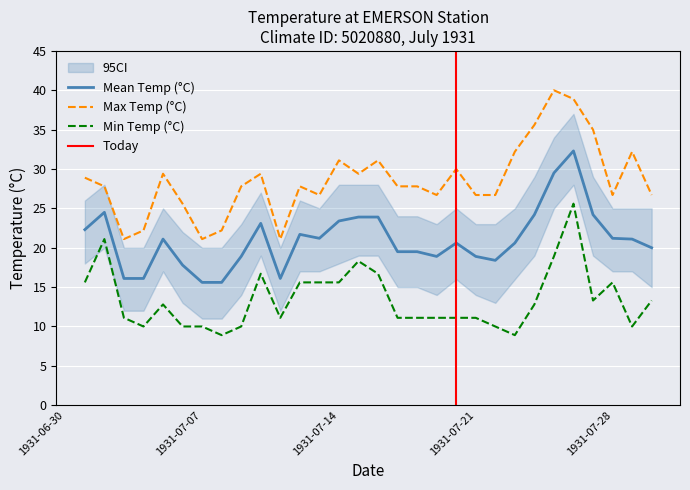

Between 1931-07-30 and 1931-07-05, which is larger?

1931-07-05